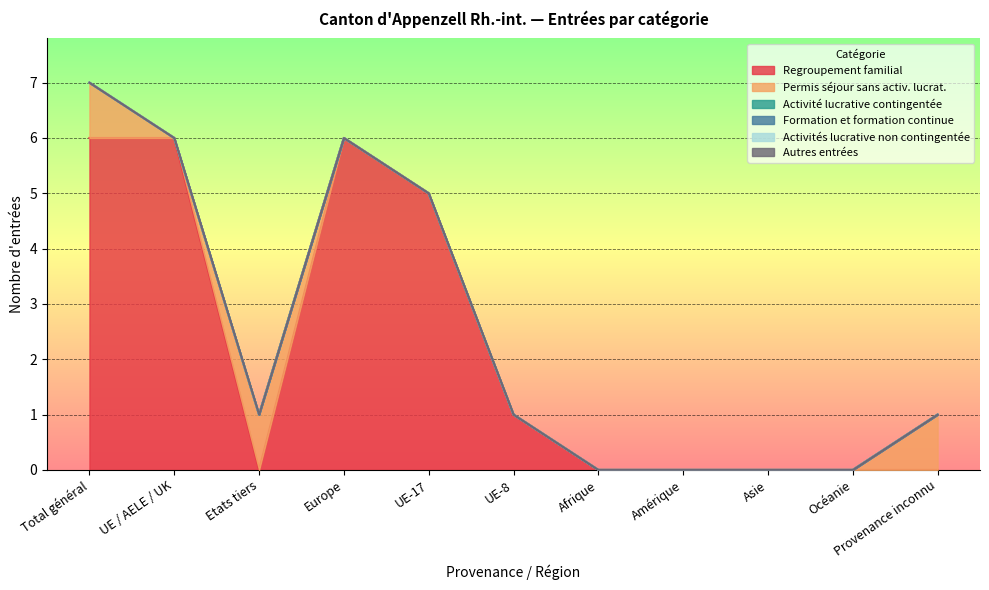

What is the total value across all series at UE-17?

5